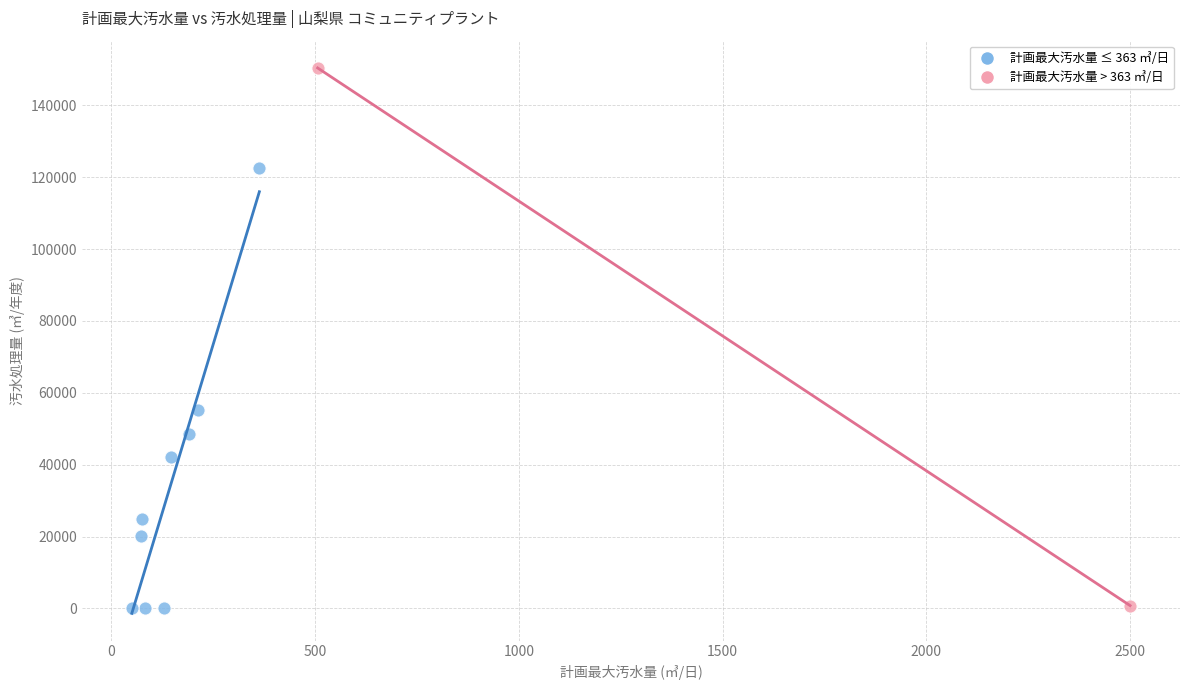

What are all the series names shown in the legend?

計画最大汚水量 ≤ 363 ㎥/日, 計画最大汚水量 > 363 ㎥/日